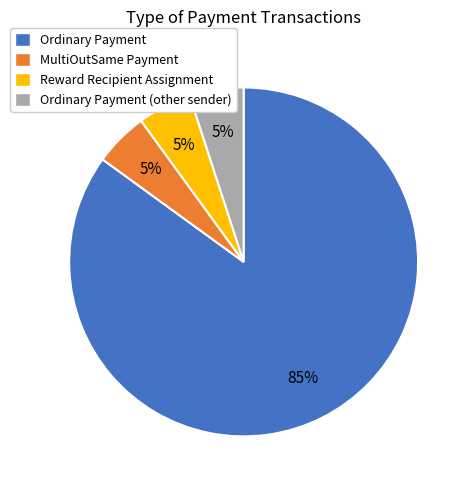

Count the number of slices in the pie.

4